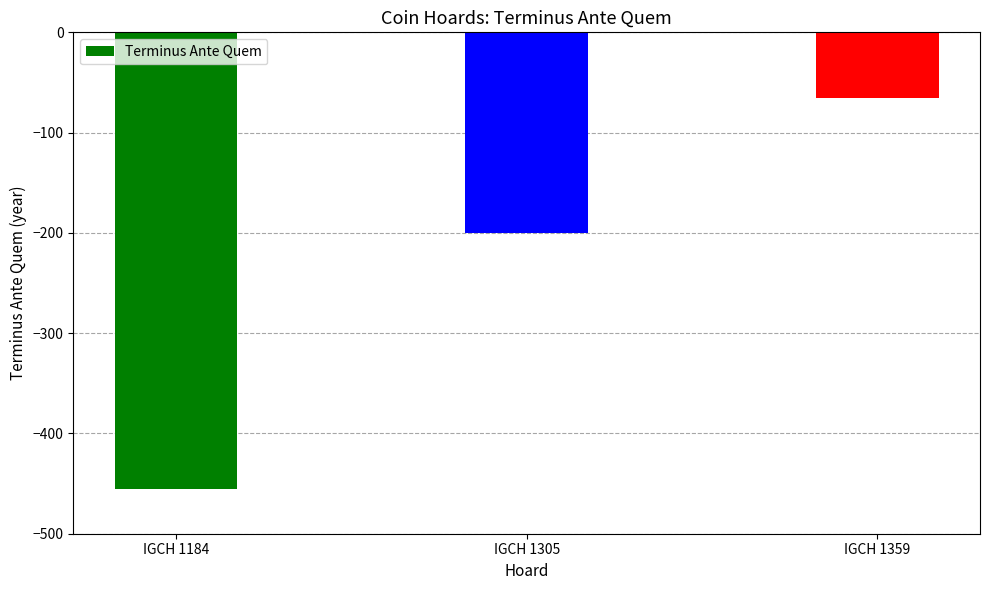

Between IGCH 1305 and IGCH 1359, which is larger?

IGCH 1359